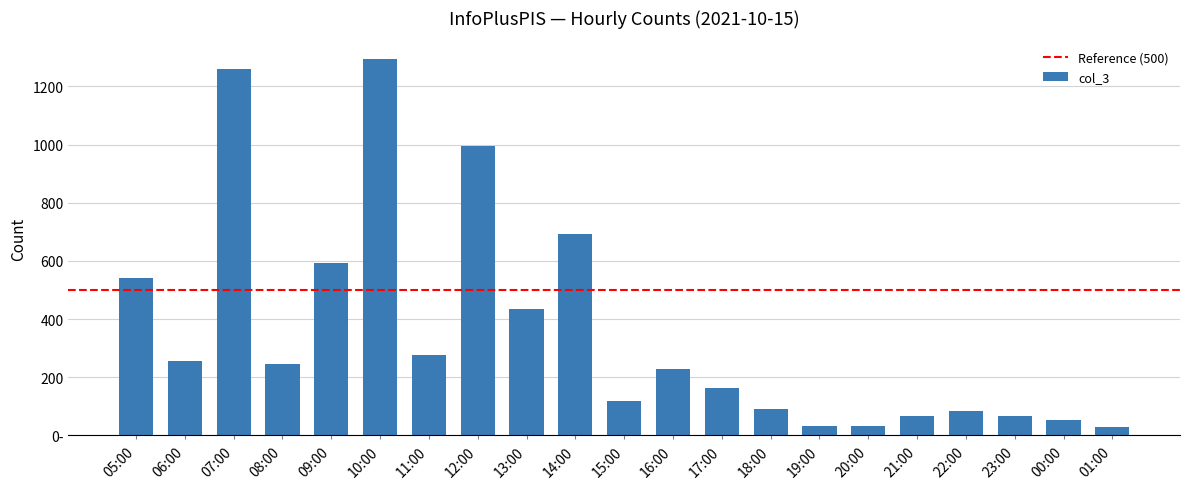

Does the chart contain any negative values?

No